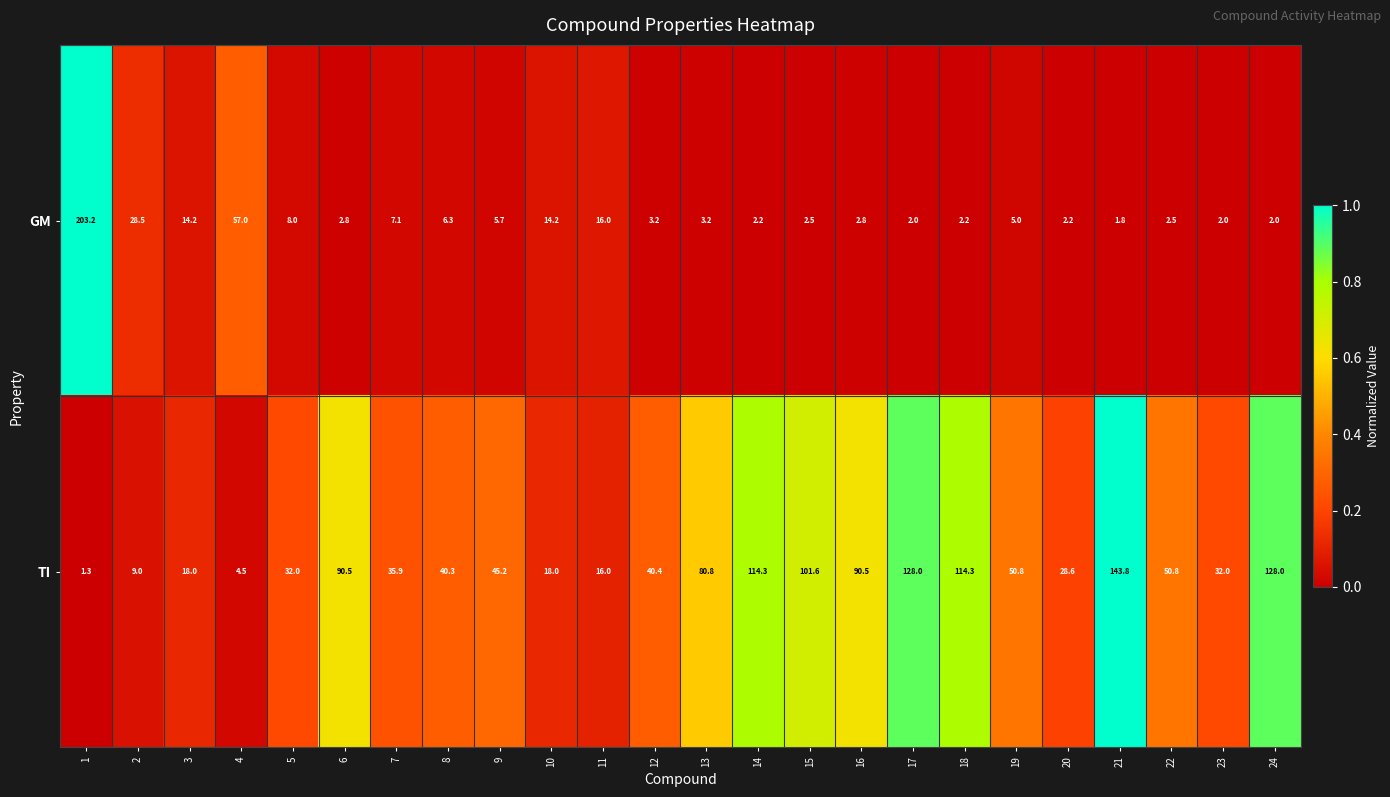

List the series in order of their peak value, highest first.

GM, TI